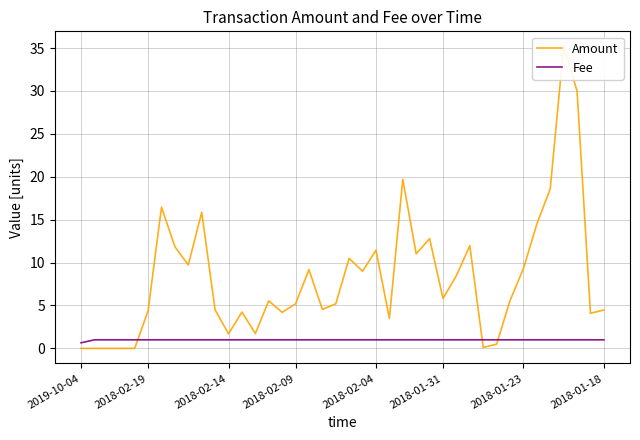

Rank the series at 15 from highest to lowest value.

Amount, Fee